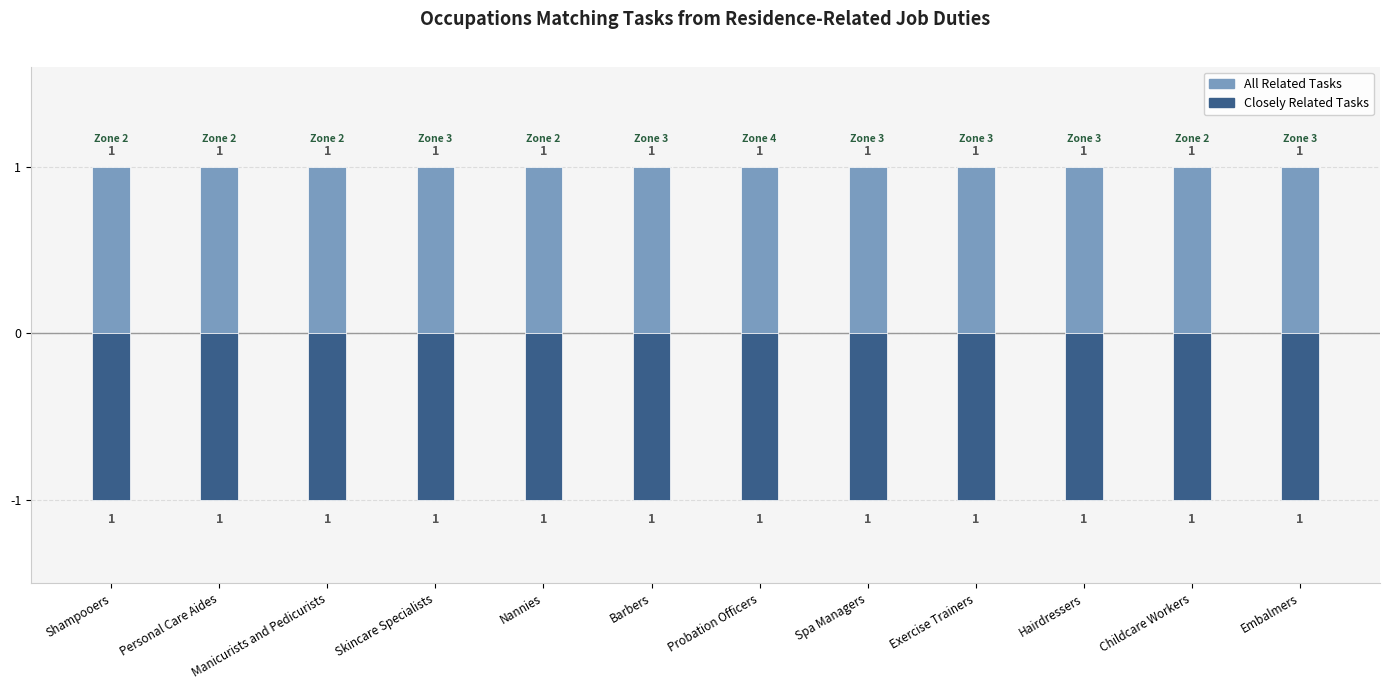

Rank the categories by All Related Tasks value from highest to lowest.

Shampooers, Personal Care Aides, Manicurists and Pedicurists, Skincare Specialists, Nannies, Barbers, Probation Officers, Spa Managers, Exercise Trainers, Hairdressers, Childcare Workers, Embalmers